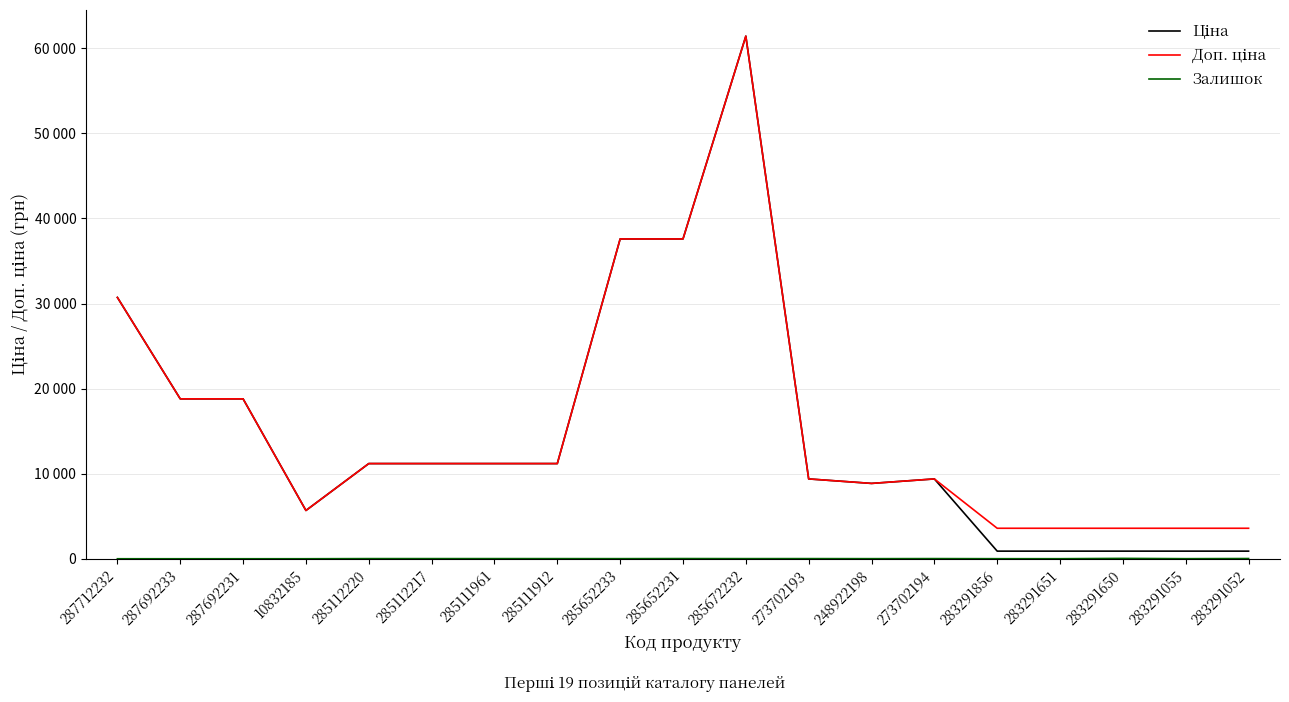

Is it true that Ціна equals 7539.6 at 285112220?

False